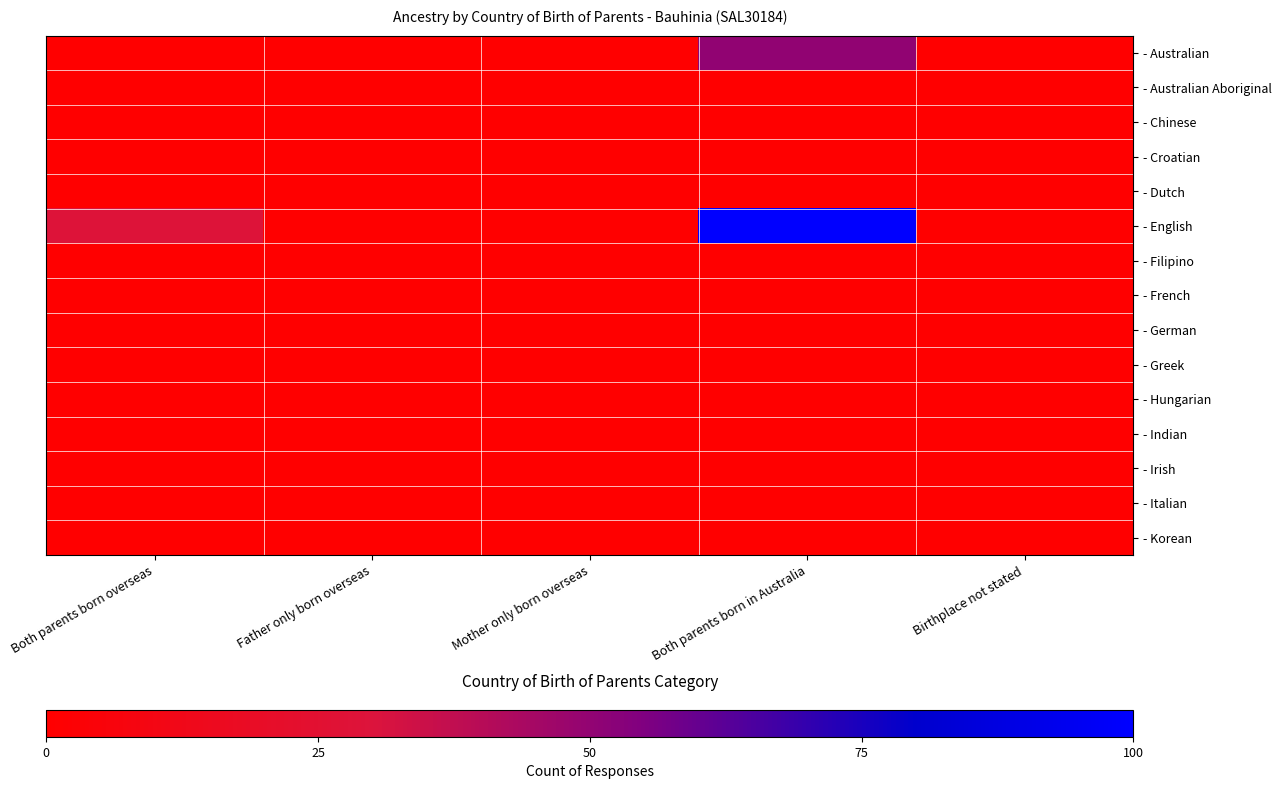

Reading left to right, extract all data points from this chart.

- Australian: Both parents born overseas=0.0	Father only born overseas=0.0	Mother only born overseas=0.0	Both parents born in Australia=50.0	Birthplace not stated=0.0
- Australian Aboriginal: Both parents born overseas=0.0	Father only born overseas=0.0	Mother only born overseas=0.0	Both parents born in Australia=0.0	Birthplace not stated=0.0
- Chinese: Both parents born overseas=0.0	Father only born overseas=0.0	Mother only born overseas=0.0	Both parents born in Australia=0.0	Birthplace not stated=0.0
- Croatian: Both parents born overseas=0.0	Father only born overseas=0.0	Mother only born overseas=0.0	Both parents born in Australia=0.0	Birthplace not stated=0.0
- Dutch: Both parents born overseas=0.0	Father only born overseas=0.0	Mother only born overseas=0.0	Both parents born in Australia=0.0	Birthplace not stated=0.0
- English: Both parents born overseas=28.6	Father only born overseas=0.0	Mother only born overseas=0.0	Both parents born in Australia=100.0	Birthplace not stated=0.0
- Filipino: Both parents born overseas=0.0	Father only born overseas=0.0	Mother only born overseas=0.0	Both parents born in Australia=0.0	Birthplace not stated=0.0
- French: Both parents born overseas=0.0	Father only born overseas=0.0	Mother only born overseas=0.0	Both parents born in Australia=0.0	Birthplace not stated=0.0
- German: Both parents born overseas=0.0	Father only born overseas=0.0	Mother only born overseas=0.0	Both parents born in Australia=0.0	Birthplace not stated=0.0
- Greek: Both parents born overseas=0.0	Father only born overseas=0.0	Mother only born overseas=0.0	Both parents born in Australia=0.0	Birthplace not stated=0.0
- Hungarian: Both parents born overseas=0.0	Father only born overseas=0.0	Mother only born overseas=0.0	Both parents born in Australia=0.0	Birthplace not stated=0.0
- Indian: Both parents born overseas=0.0	Father only born overseas=0.0	Mother only born overseas=0.0	Both parents born in Australia=0.0	Birthplace not stated=0.0
- Irish: Both parents born overseas=0.0	Father only born overseas=0.0	Mother only born overseas=0.0	Both parents born in Australia=0.0	Birthplace not stated=0.0
- Italian: Both parents born overseas=0.0	Father only born overseas=0.0	Mother only born overseas=0.0	Both parents born in Australia=0.0	Birthplace not stated=0.0
- Korean: Both parents born overseas=0.0	Father only born overseas=0.0	Mother only born overseas=0.0	Both parents born in Australia=0.0	Birthplace not stated=0.0